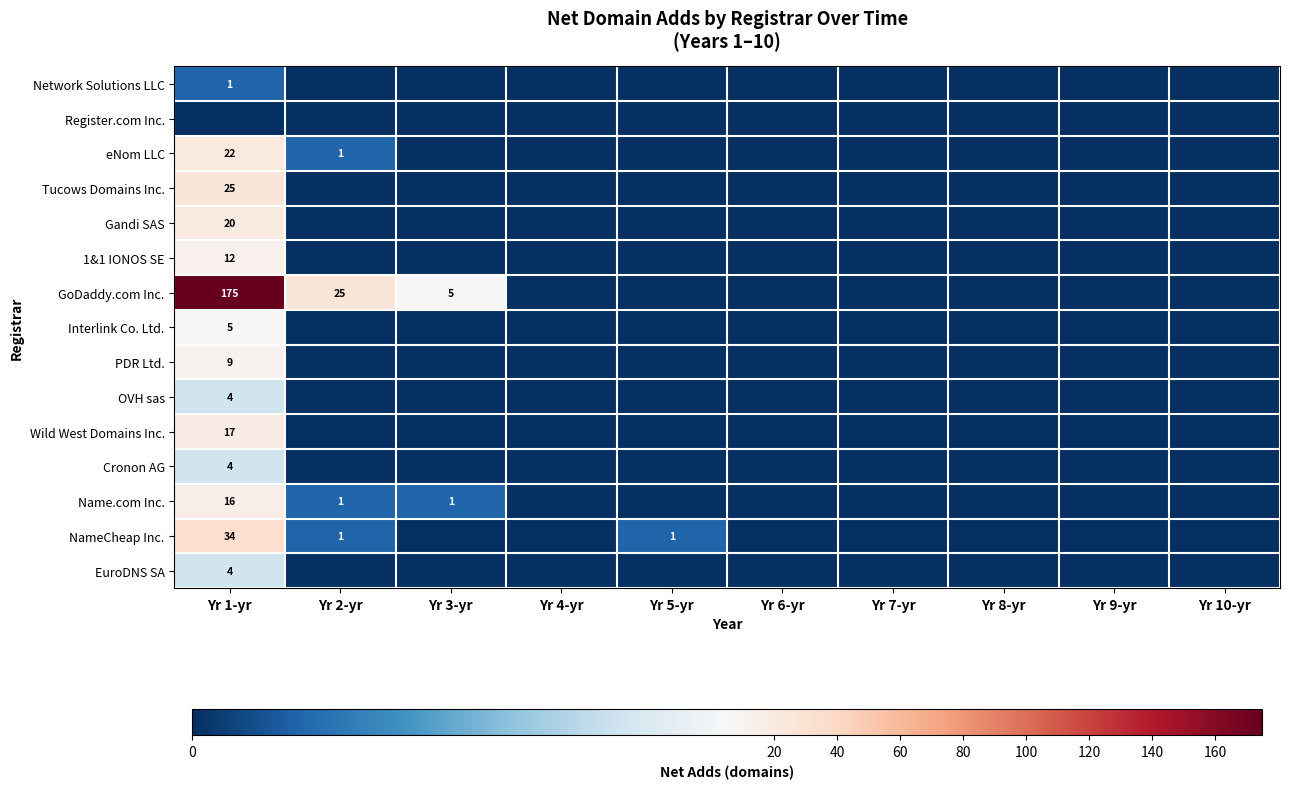

Is it true that eNom LLC equals 0 at Yr 2-yr?

False